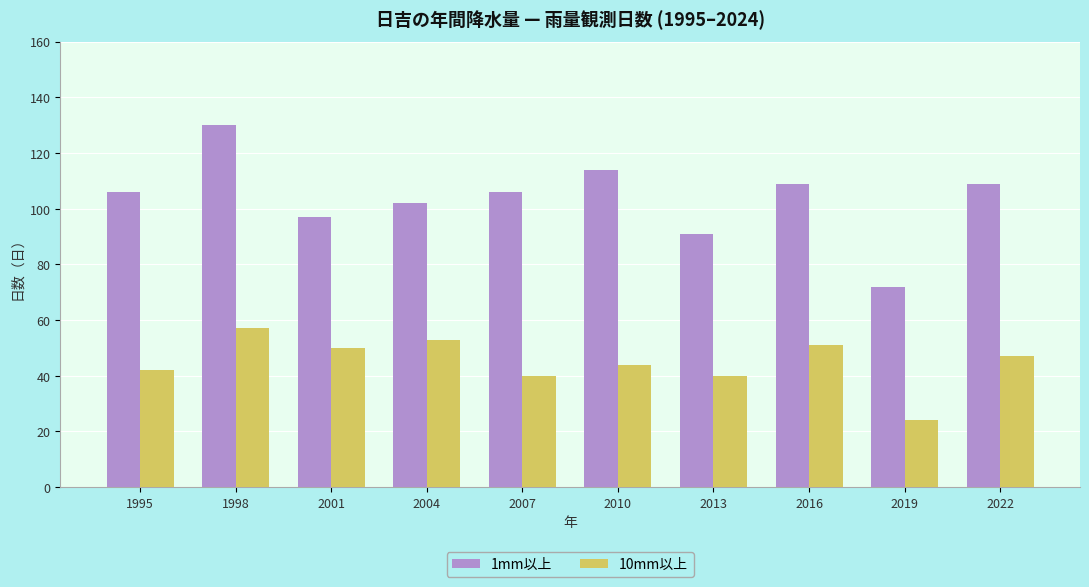

How many data points in 10mm以上 are less than 47?

5